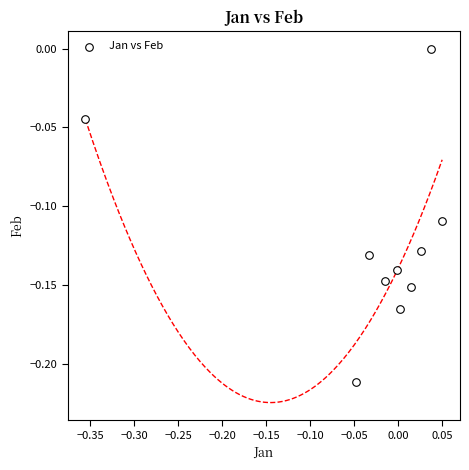

What is the range of X values (max minus min)?

0.4